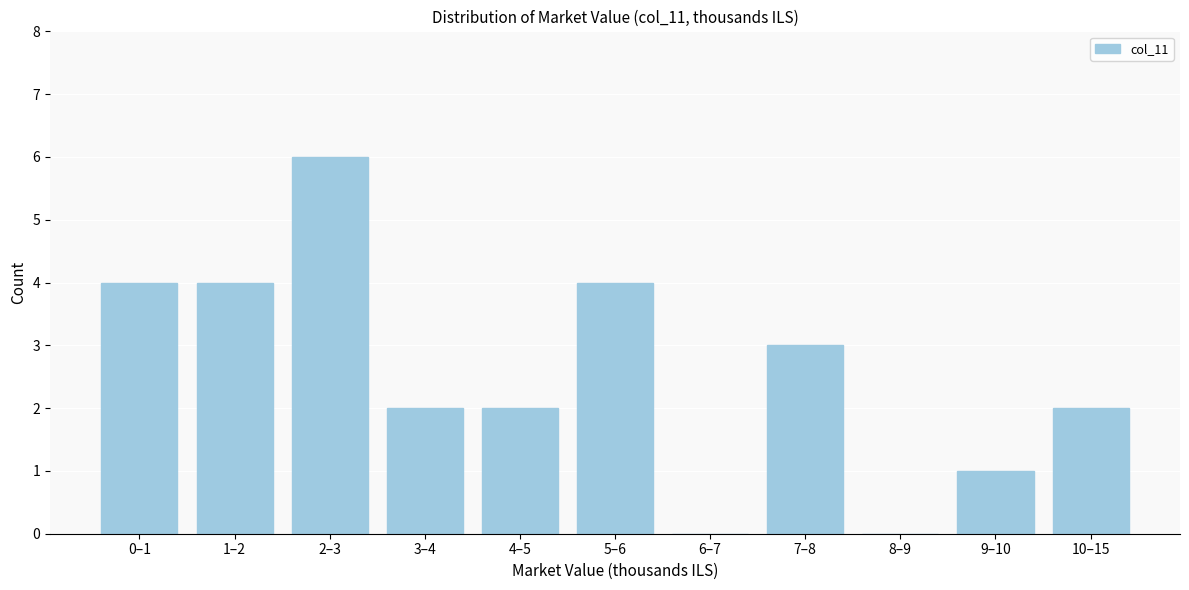

Reading left to right, extract all data points from this chart.

0–1=4	1–2=4	2–3=6	3–4=2	4–5=2	5–6=4	6–7=0	7–8=3	8–9=0	9–10=1	10–15=2